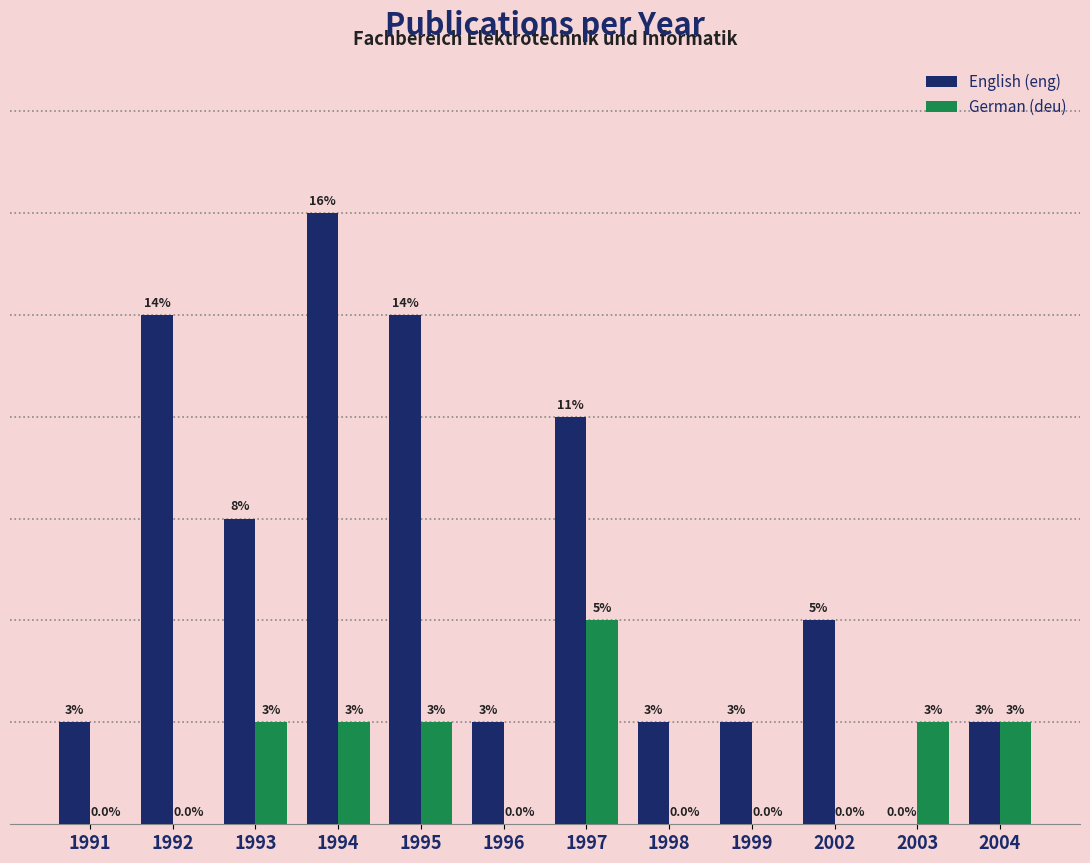

Which series changed the most between 1992 and 1993?

English (eng)